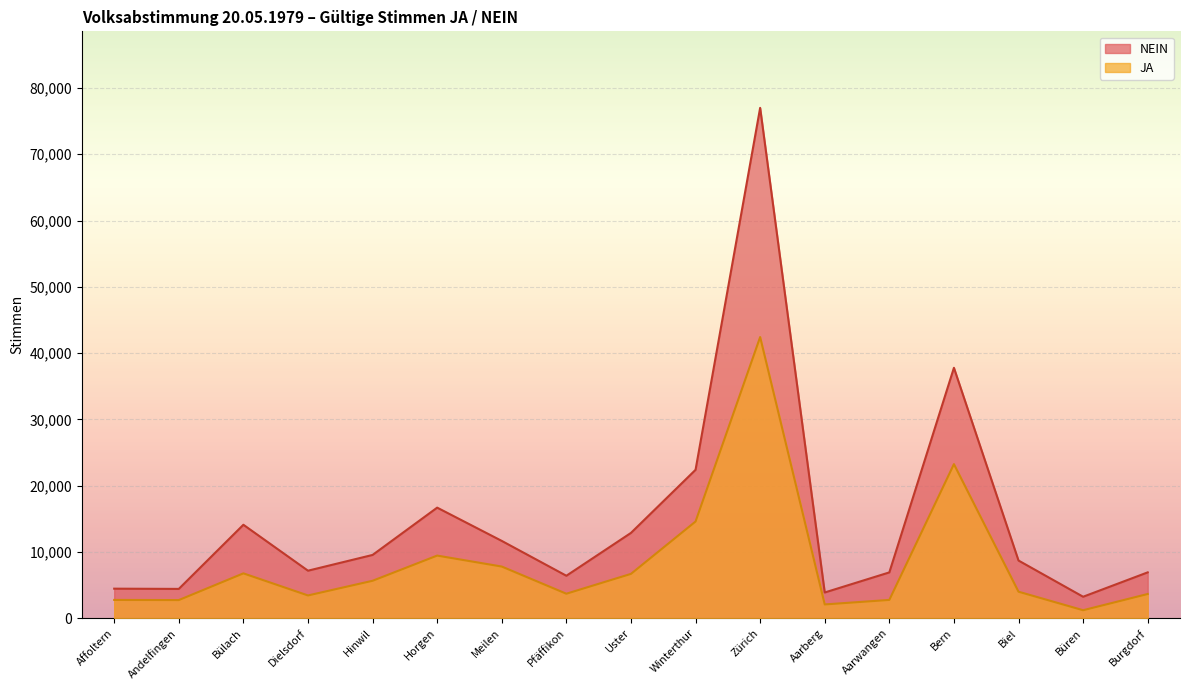

What is the label of the 2nd point from the left?

Andelfingen